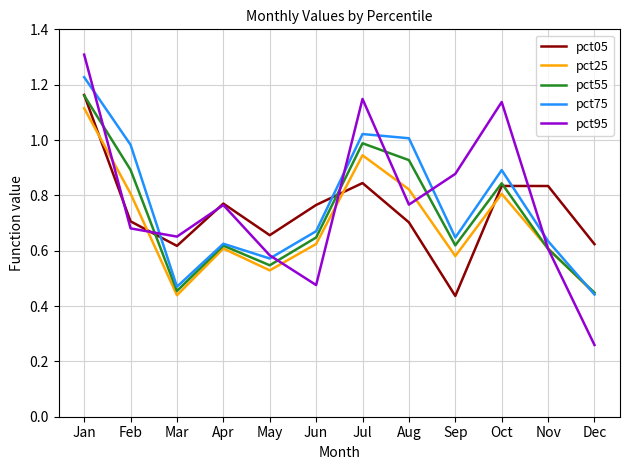

True or false: pct25 has more than 1 interior local peaks.

True